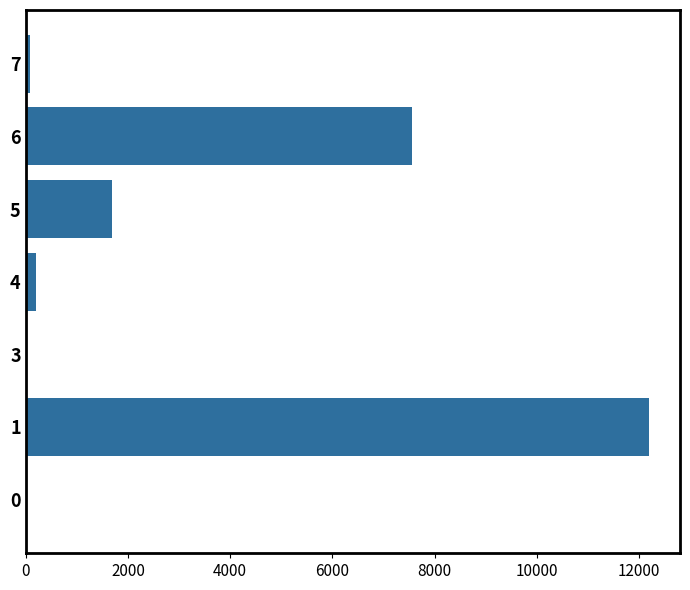

What is the sum of all values?

21730